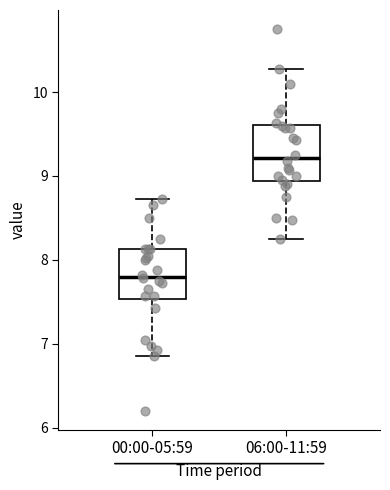

Reading left to right, transcribe this box plot: for each box, give where its median line is, the range the box spans, and where its two whiskers end, as read against the y-axis. The values are not printed on the chart, so give them approximately, as read against the axis.

00:00-05:59: median 7.8, box 7.5 to 8.1, whiskers 6.9 to 8.7
06:00-11:59: median 9.2, box 8.9 to 9.6, whiskers 8.3 to 10.3